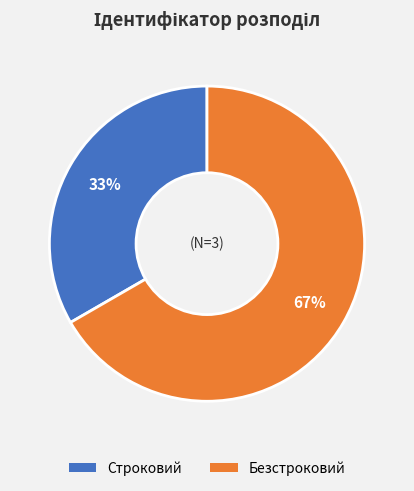

Count the number of slices in the pie.

2